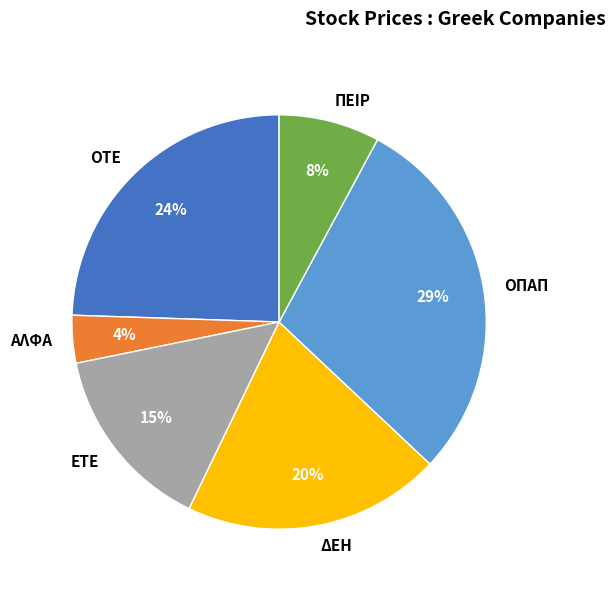

Rank the categories by value from highest to lowest.

ΟΠΑΠ, ΟΤΕ, ΔΕΗ, ΕΤΕ, ΠΕΙΡ, ΑΛΦΑ